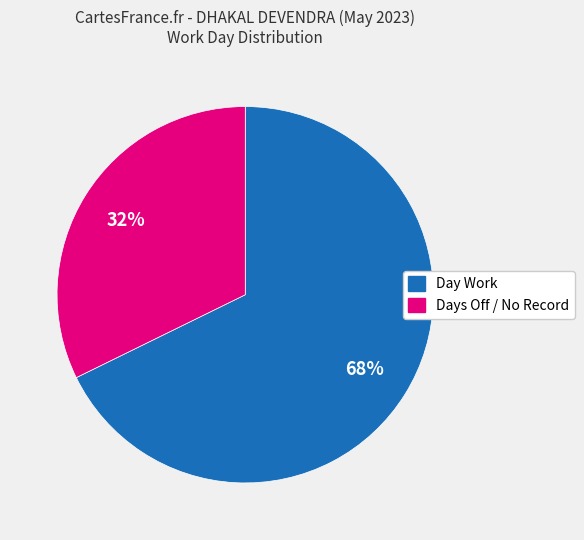

Does any single category account for the majority?

Yes